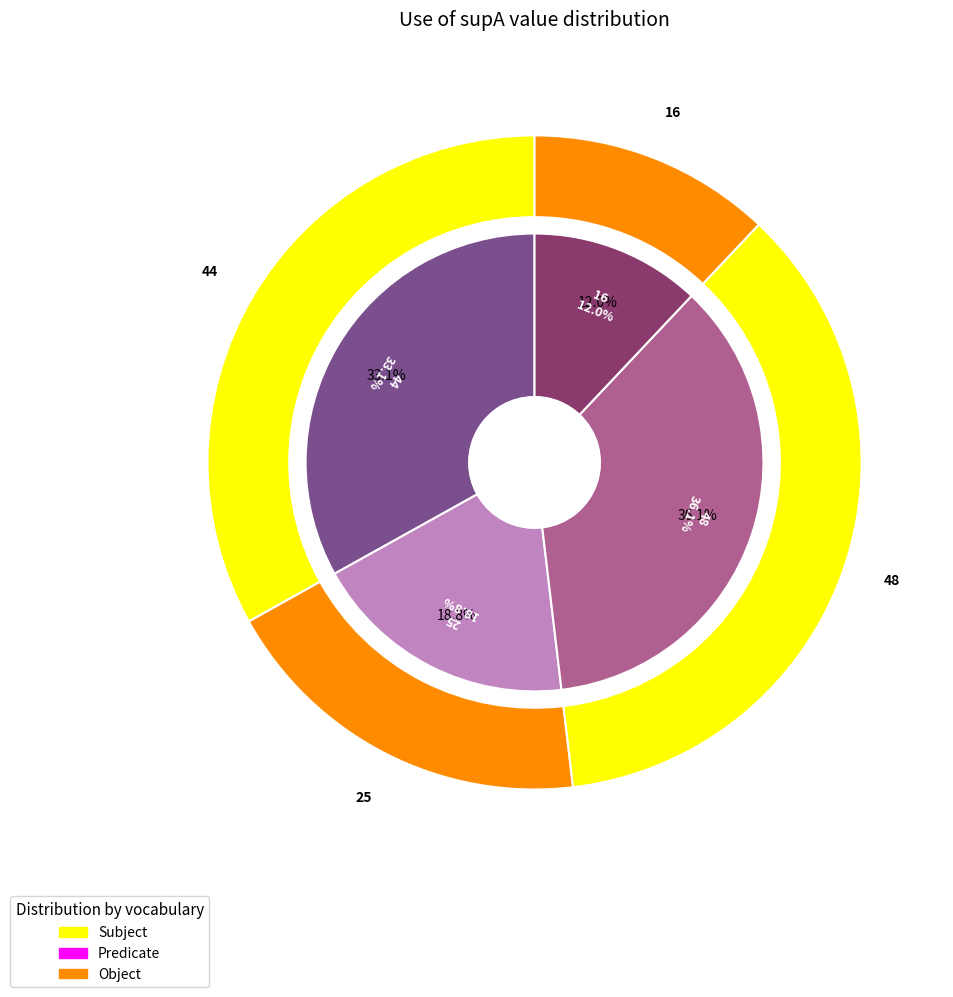

True or false: 25 accounts for 19% of the total.

True